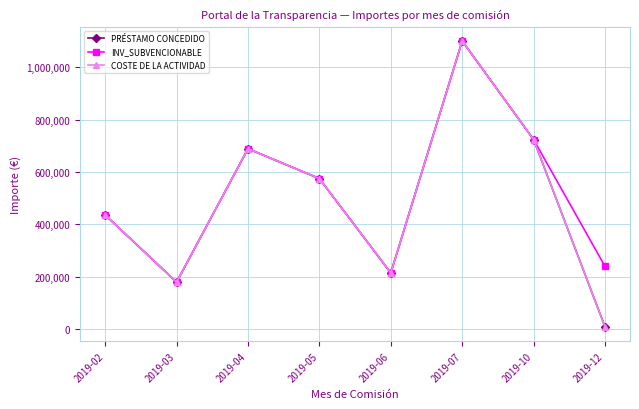

What are all the series names shown in the legend?

PRÉSTAMO CONCEDIDO, INV_SUBVENCIONABLE, COSTE DE LA ACTIVIDAD